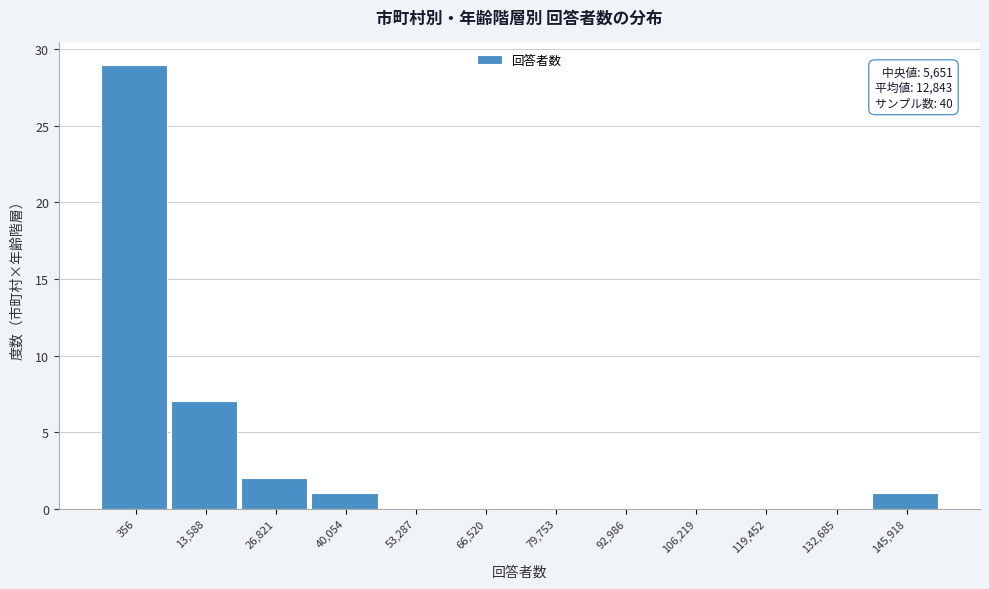

Reading left to right, what are all the values shown in this chart?

356=29	13,588=7	26,821=2	40,054=1	53,287=0	66,520=0	79,753=0	92,986=0	106,219=0	119,452=0	132,685=0	145,918=1